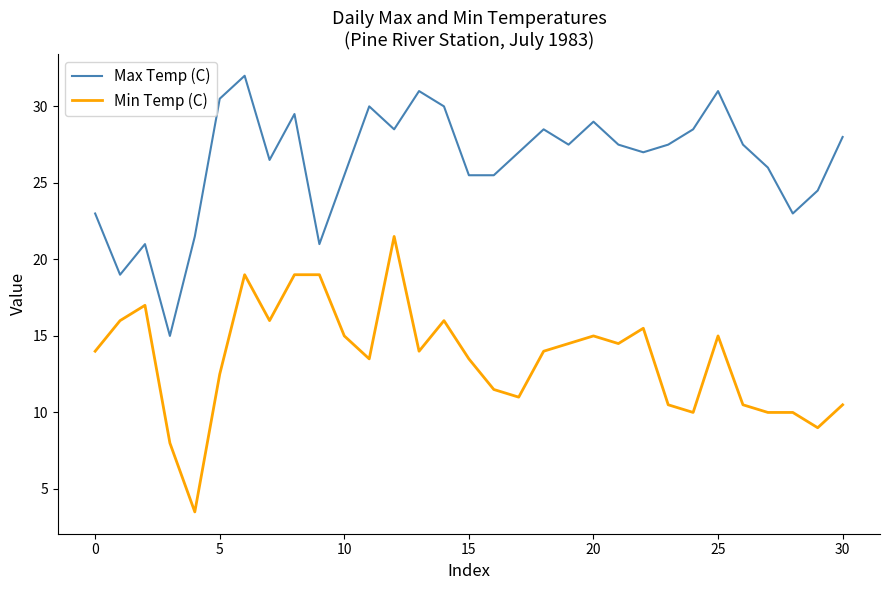

What is the highest value of the Min Temp (C) series?

21.5